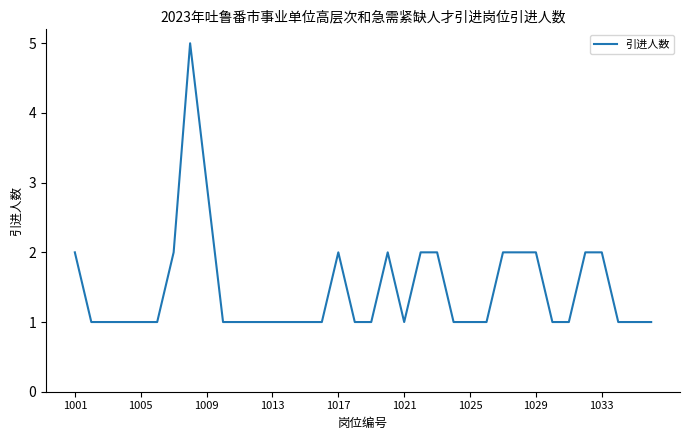

Count the number of categories in the chart.

36